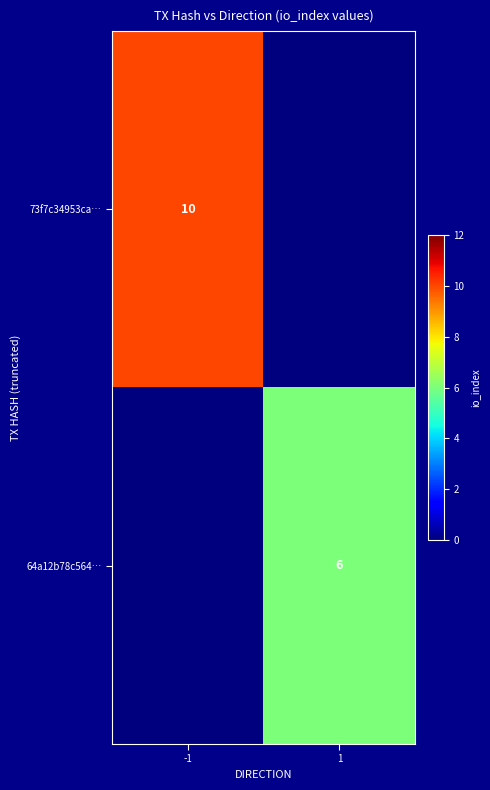

True or false: 64a12b78c564… has a value of 6 at 1.

True